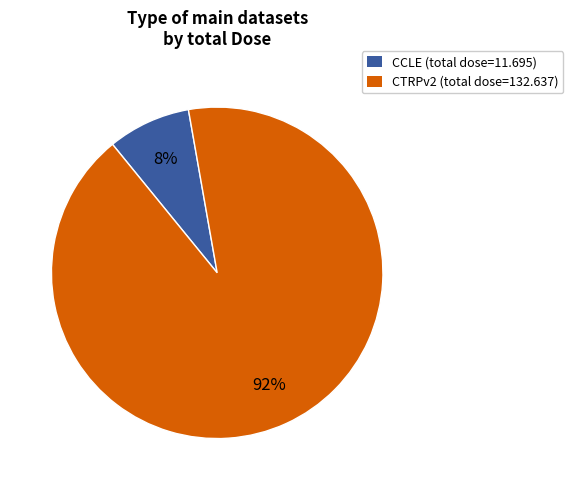

To the nearest percent, what portion does CTRPv2 represent?

92%